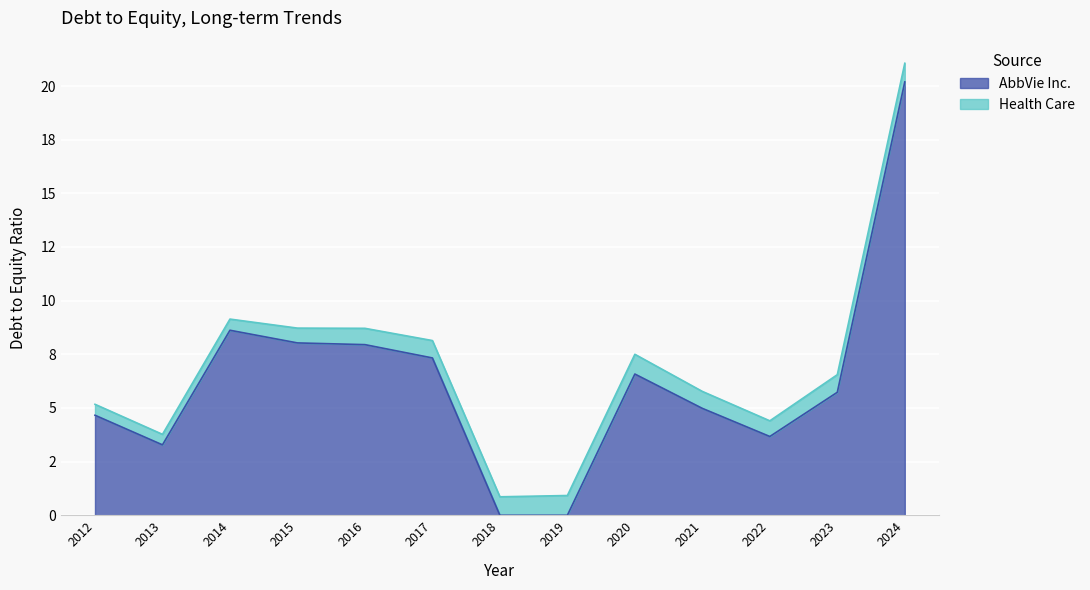

List the labels in order of value, smallest first.

2018, 2019, 2013, 2022, 2012, 2021, 2023, 2020, 2017, 2016, 2015, 2014, 2024